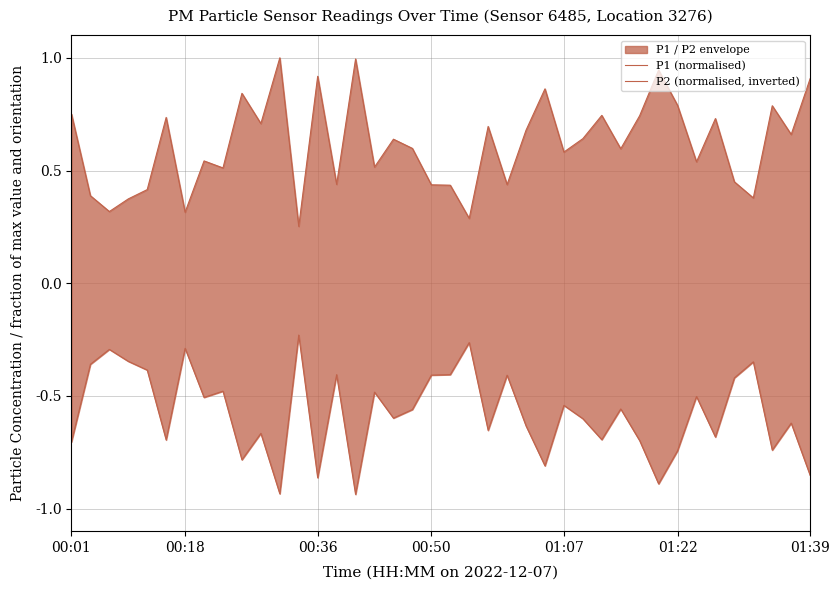

Does the chart have visible grid lines?

Yes